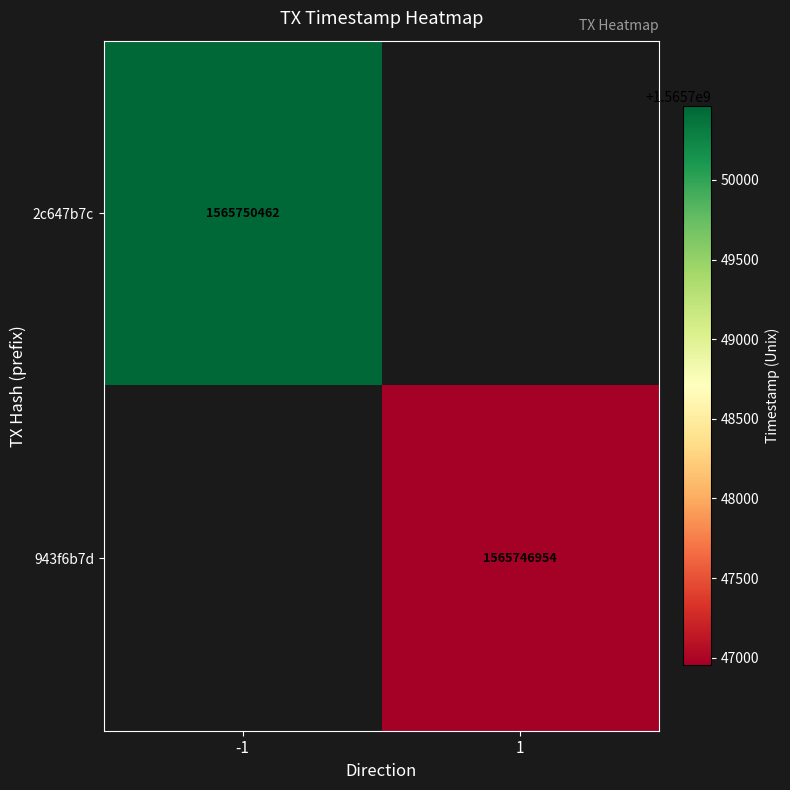

True or false: 2c647b7c has a value of 1565750462 at -1.

True